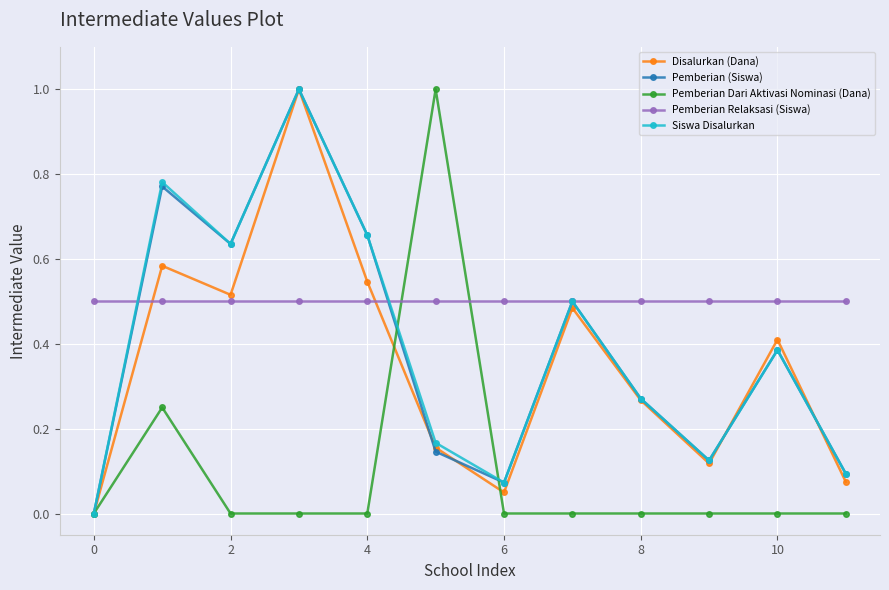

At how many categories does at least one series exceed 0?

12